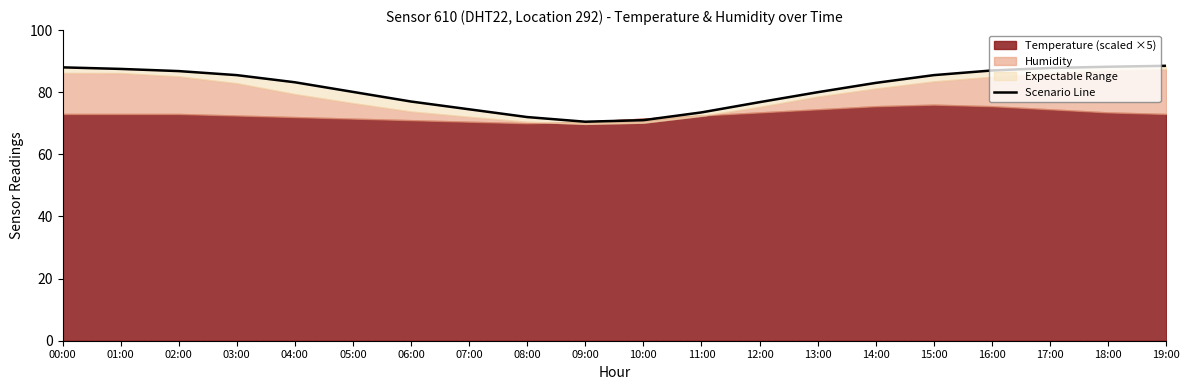

True or false: the data shows 45.7 at 13:00.

False